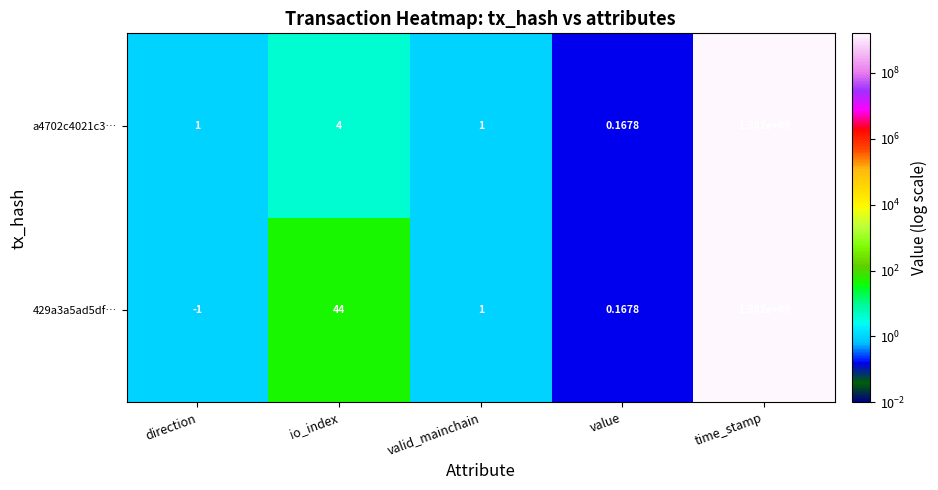

Which category has the lowest value across all series?

direction